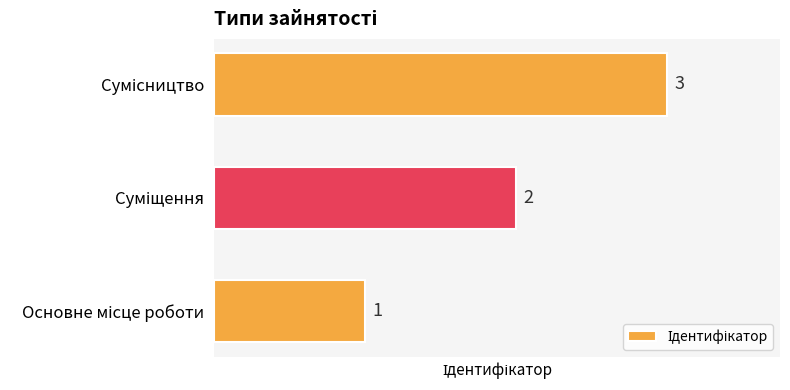

What is the smallest value displayed?

1